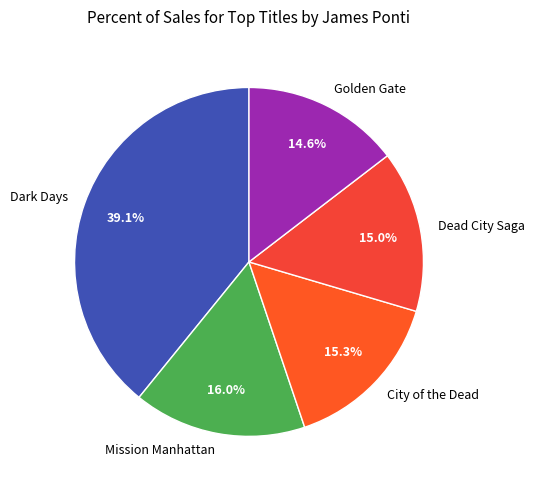

Do Mission Manhattan and Dark Days together represent more than half of the pie?

Yes